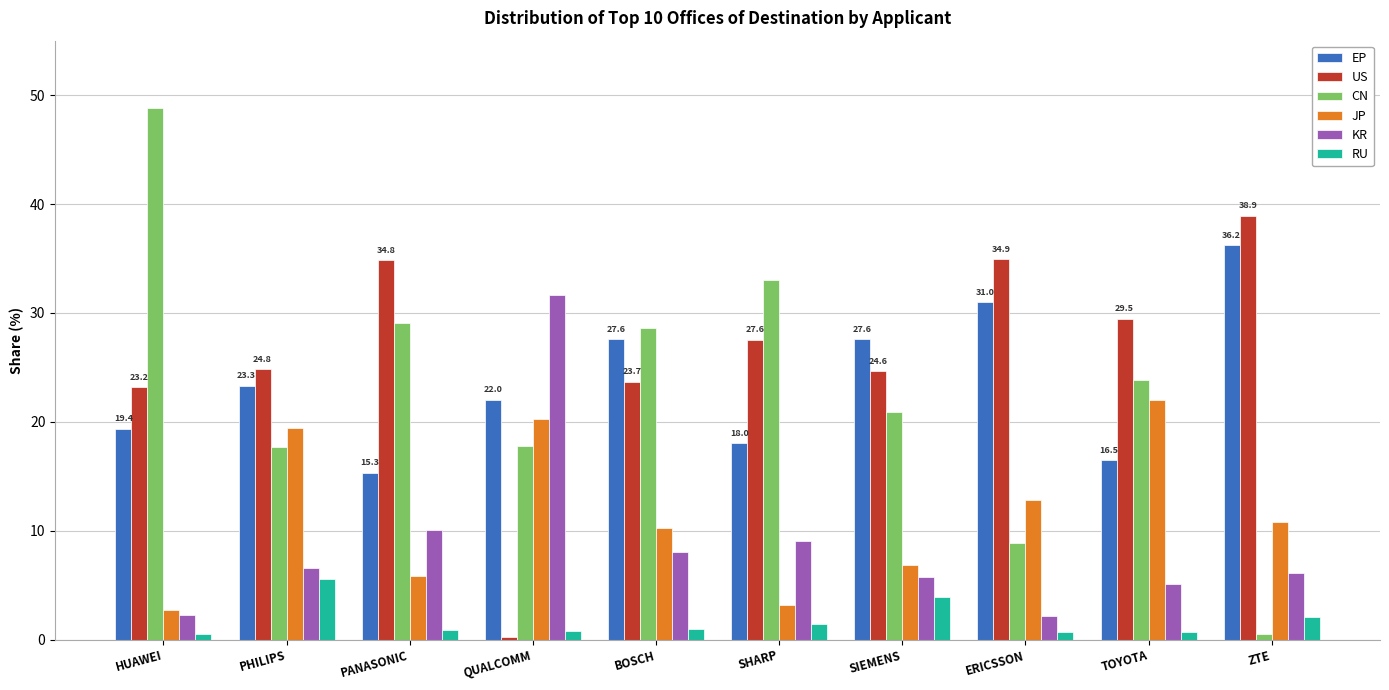

How many bars are there in each group?

6